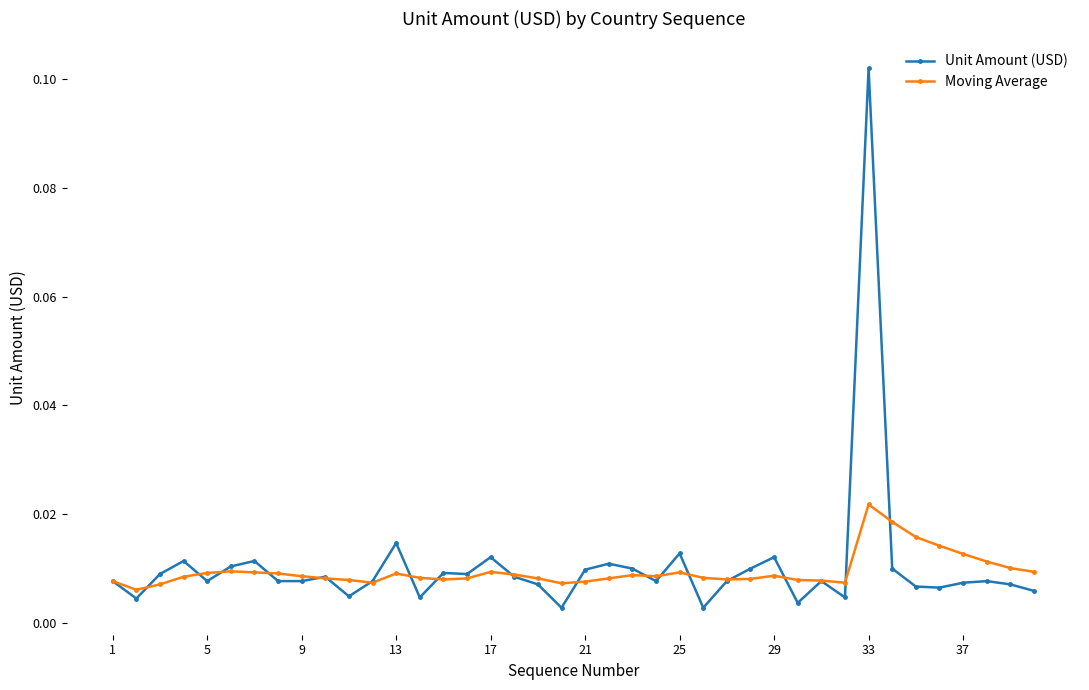

Which series has the widest spread of values?

Unit Amount (USD)